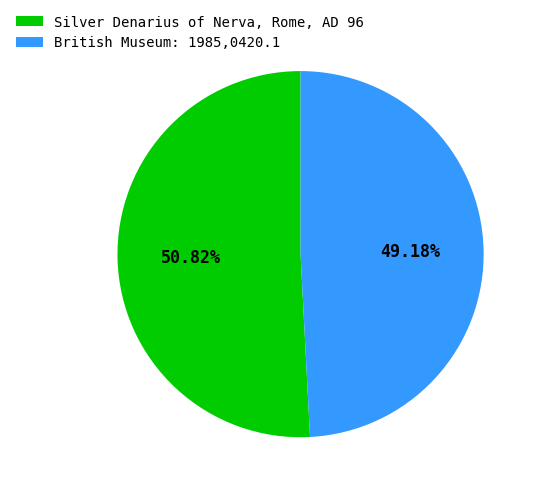

Do Silver Denarius of Nerva, Rome, AD 96 and British Museum: 1985,0420.1 together represent more than half of the pie?

Yes